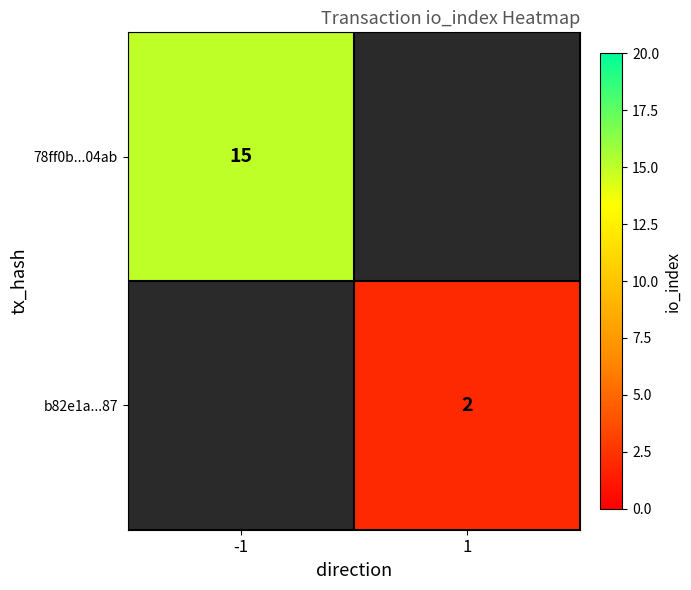

The value of b82e1a...87 at 1 is 1. True or false?

False